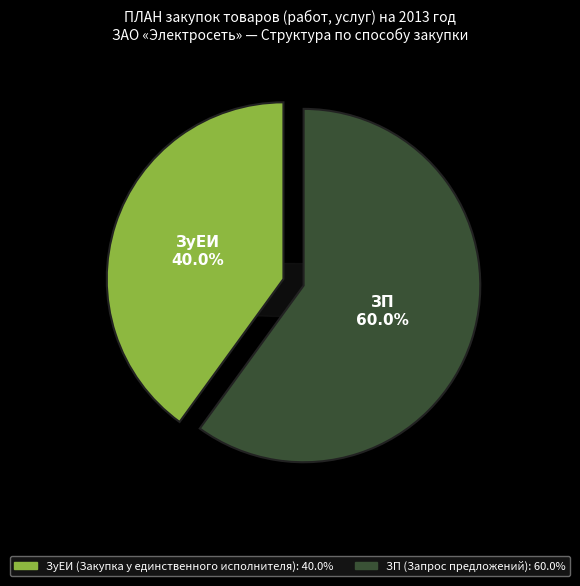

Is it true that ЗП is 54% of the pie?

False